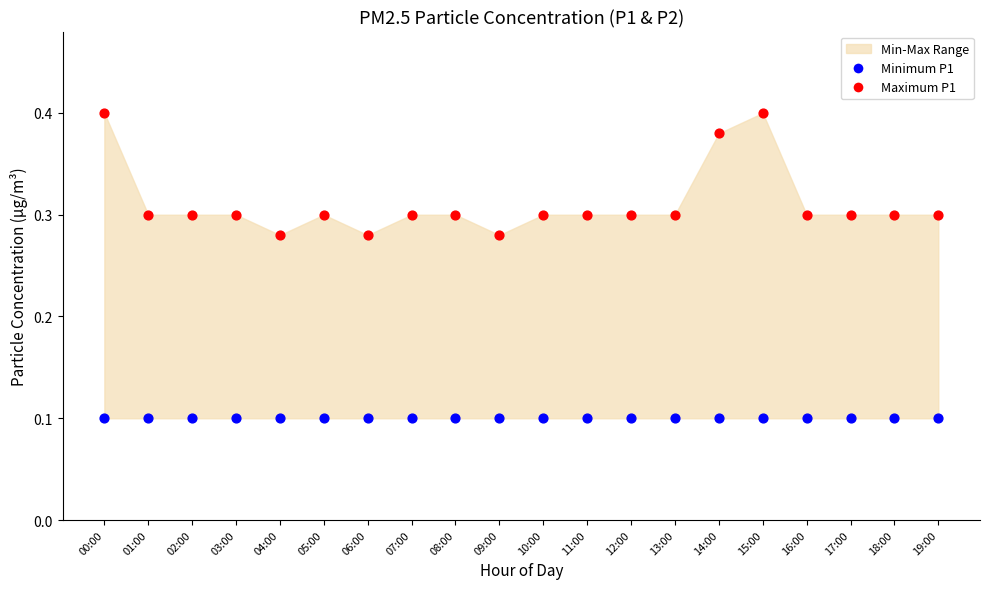

Which series reaches the minimum Y coordinate?

Minimum P1